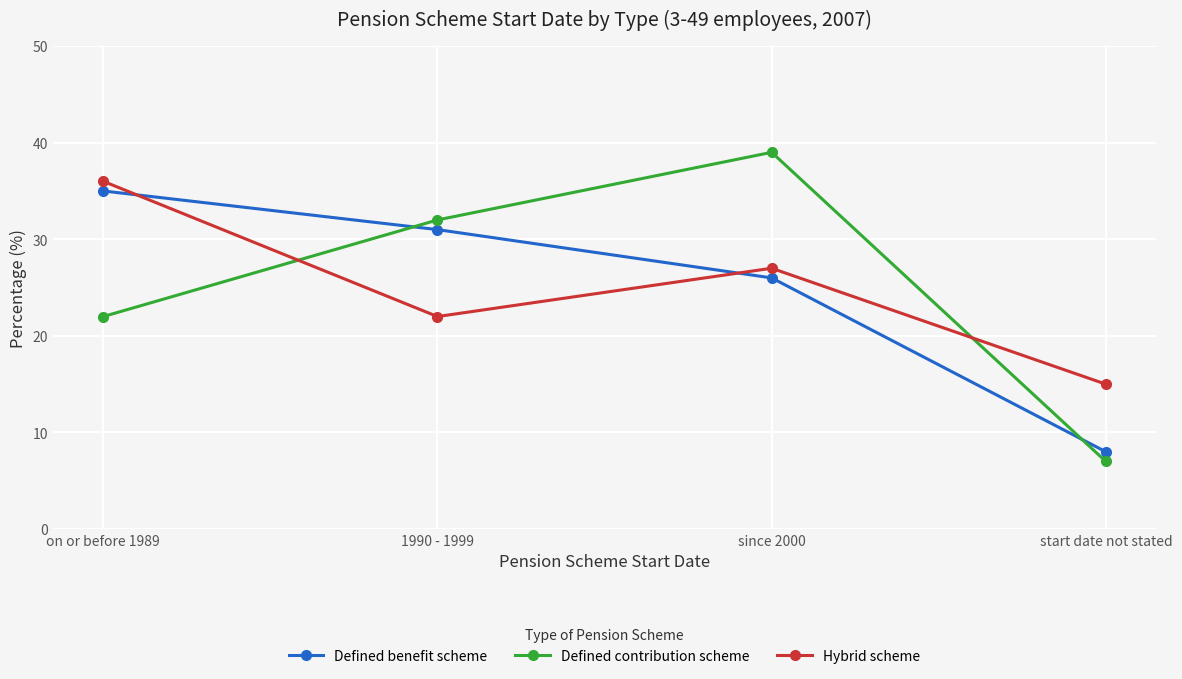

What is the difference between the Defined benefit scheme values at 1990 - 1999 and on or before 1989?

4